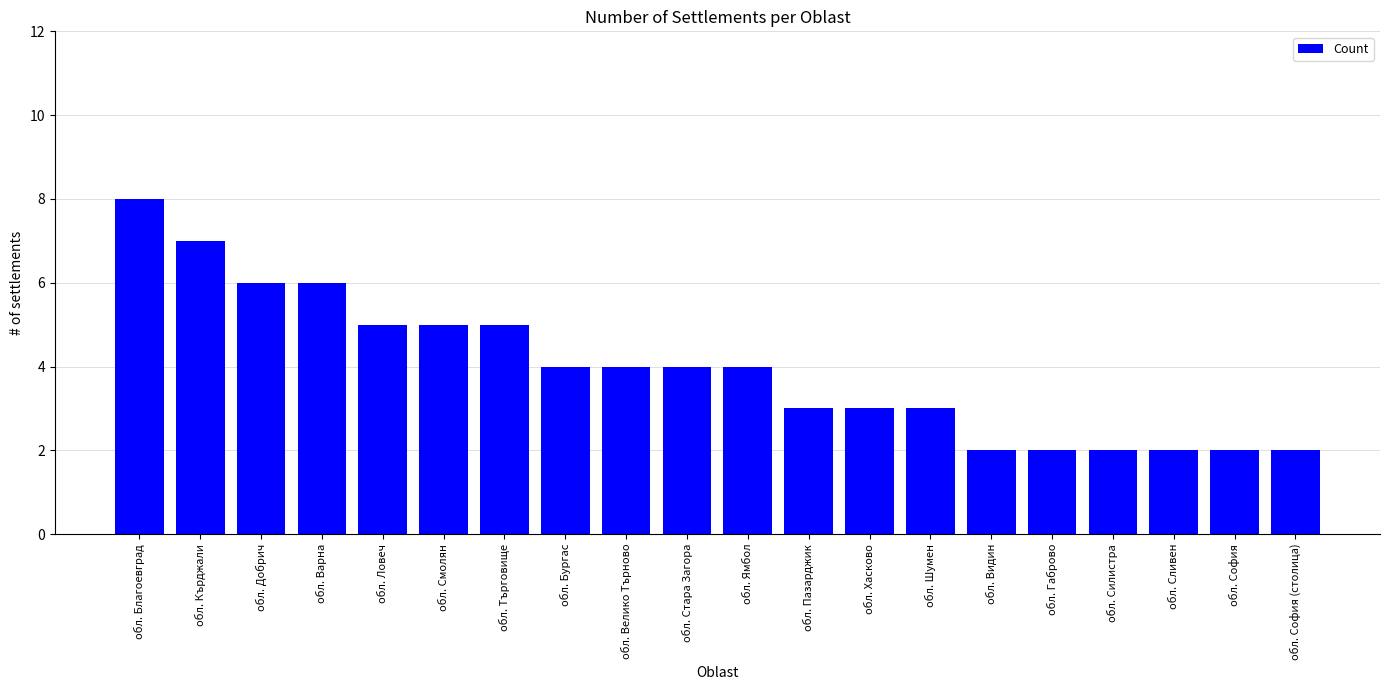

Count the values in the range 2 to 5.

16